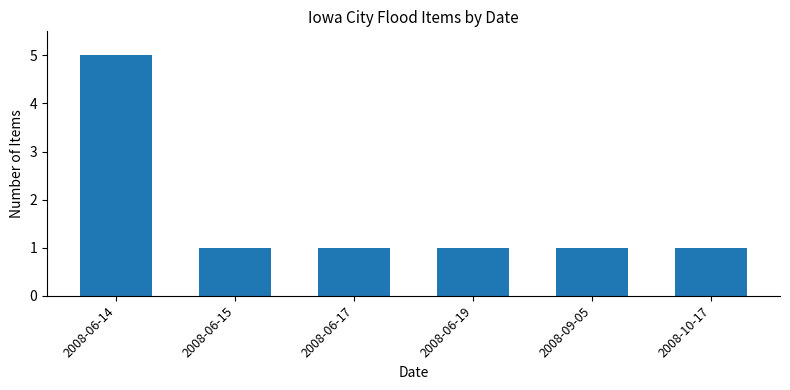

What is the difference between the maximum and second lowest values?

4